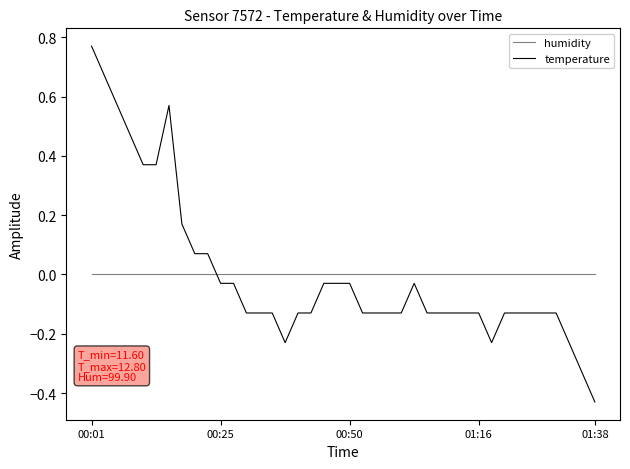

Which series ends up on top after the final intersection of temperature and humidity?

humidity